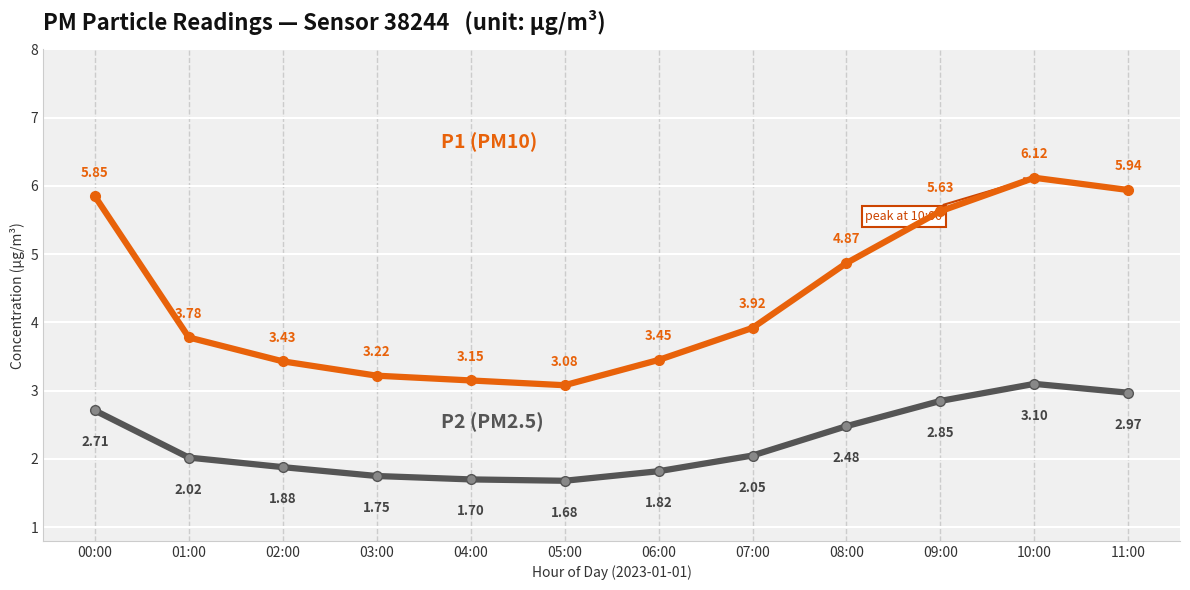

What is the spread (max minus min) of values at 06:00?

1.6